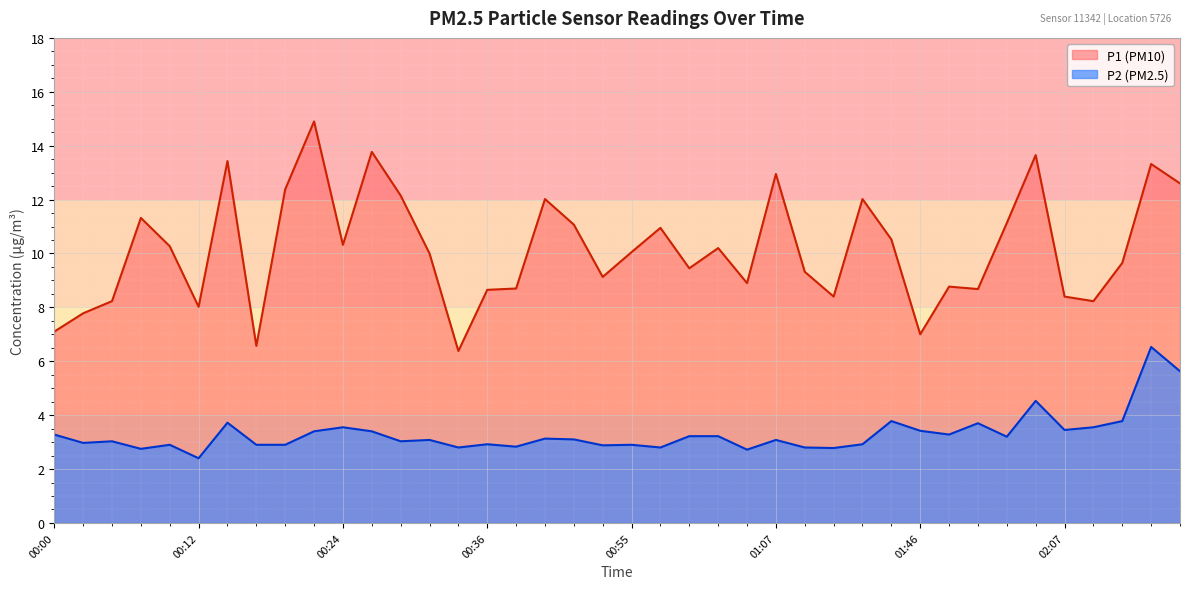

Which series has the largest total across all categories?

P1 (PM10)